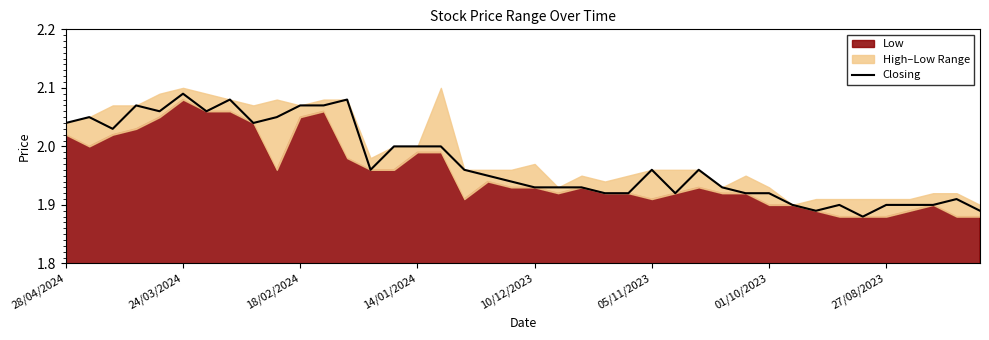

What position from the right is 12?

28